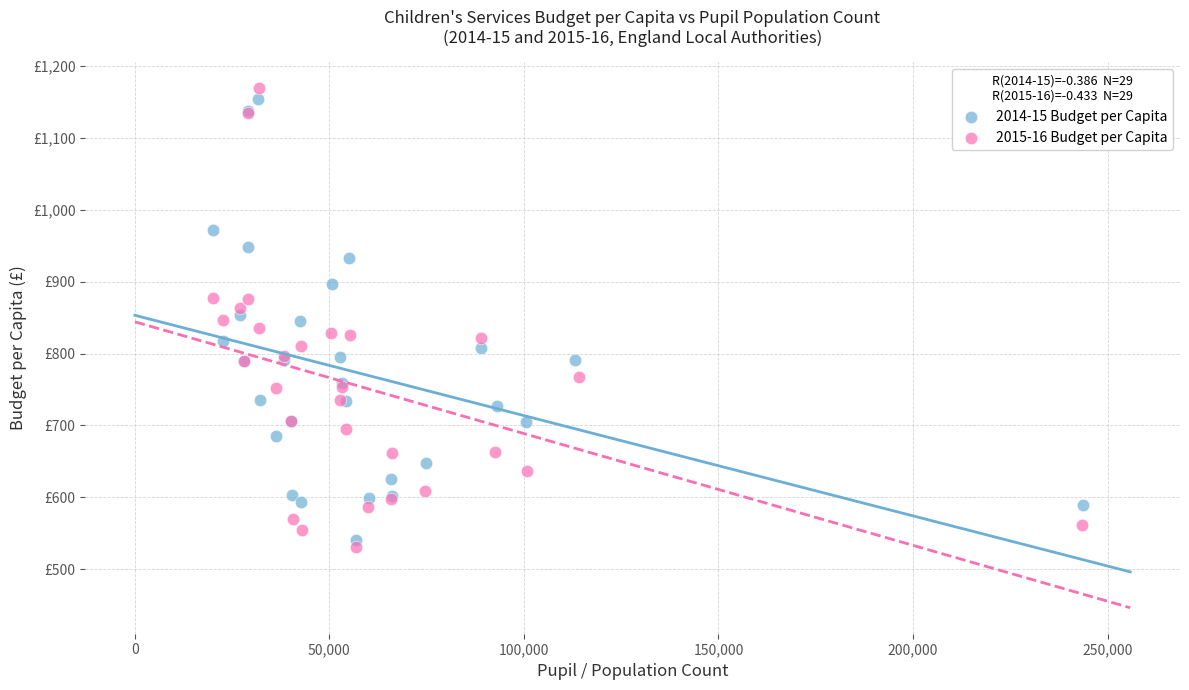

Which series reaches the minimum Y coordinate?

2015-16 Budget per Capita